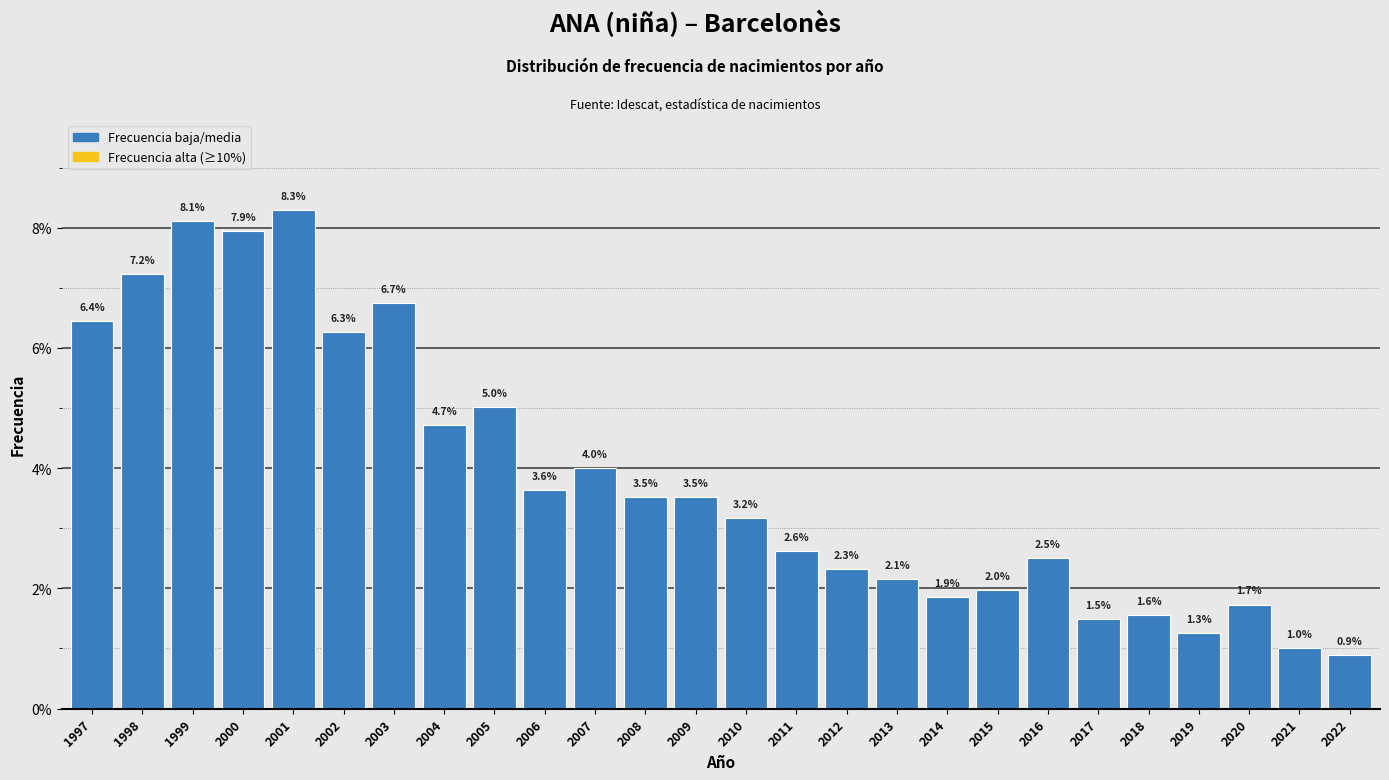

Reading left to right, extract all data points from this chart.

1997=6.4	1998=7.2	1999=8.1	2000=7.9	2001=8.3	2002=6.3	2003=6.7	2004=4.7	2005=5.0	2006=3.6	2007=4.0	2008=3.5	2009=3.5	2010=3.2	2011=2.6	2012=2.3	2013=2.1	2014=1.9	2015=2.0	2016=2.5	2017=1.5	2018=1.6	2019=1.3	2020=1.7	2021=1.0	2022=0.9